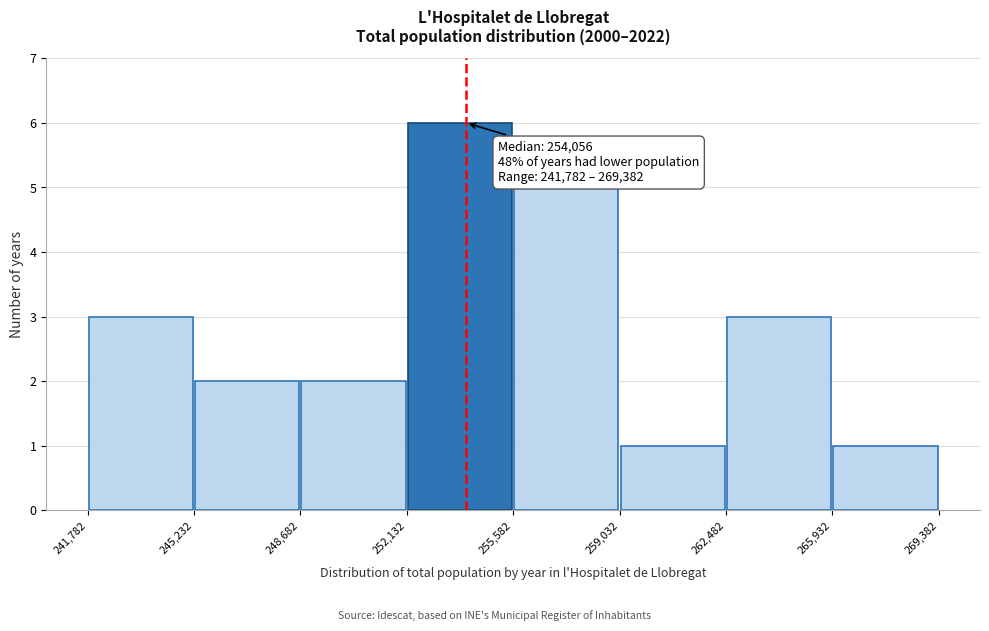

Over which range of the x-axis is the bar tallest?

252,132 to 255,582